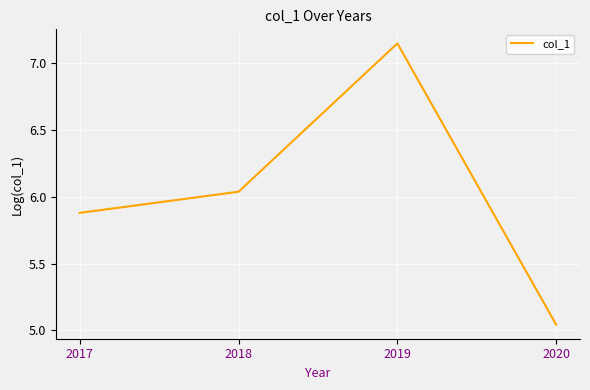

List the labels in order of value, smallest first.

2020, 2017, 2018, 2019